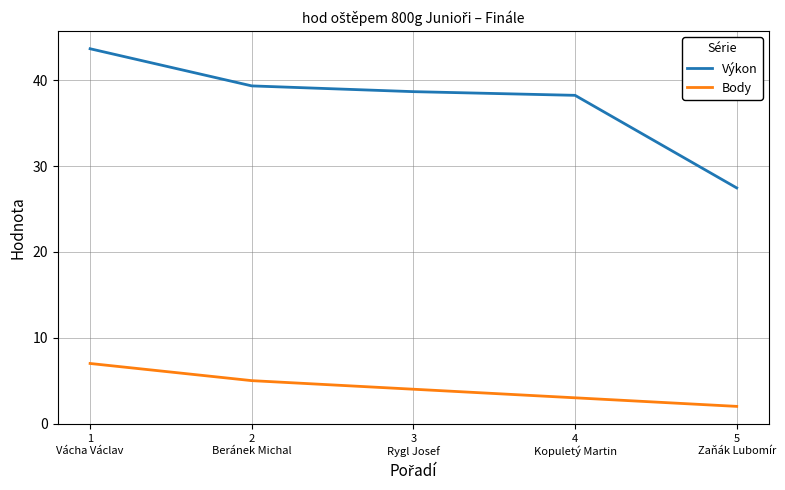

List the series in order of their peak value, lowest first.

Body, Výkon